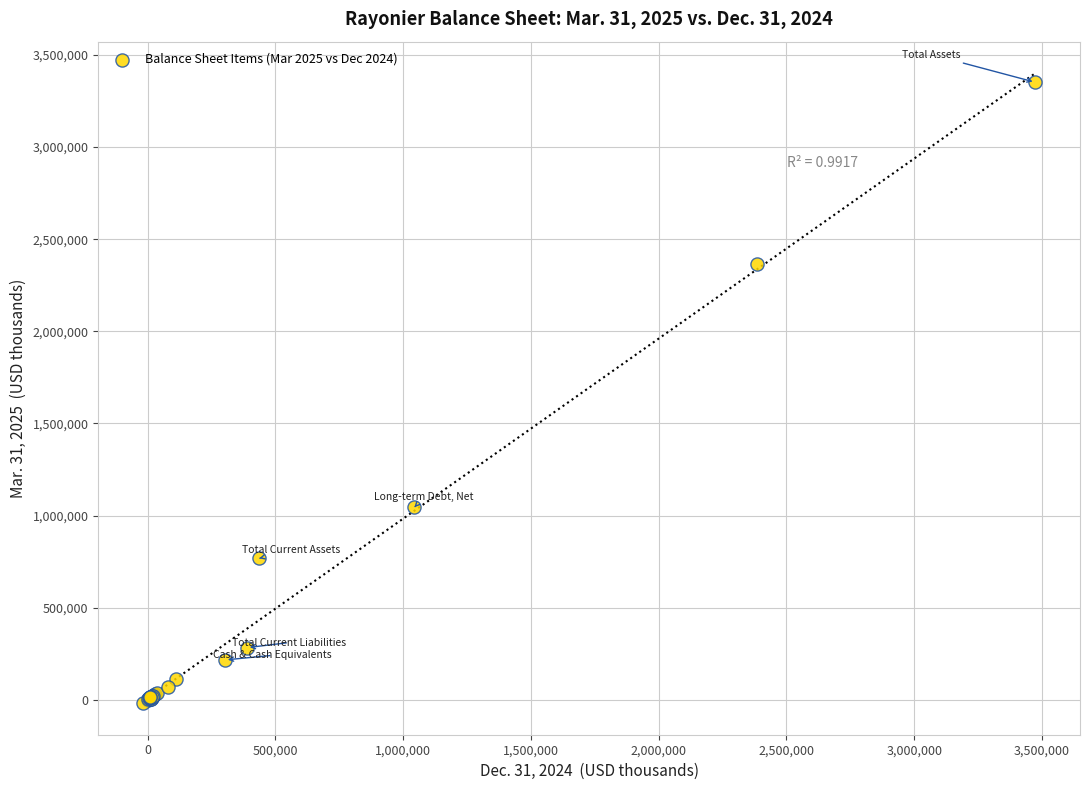

What Y value in the scatter plot is closest to 1666294?

1044635